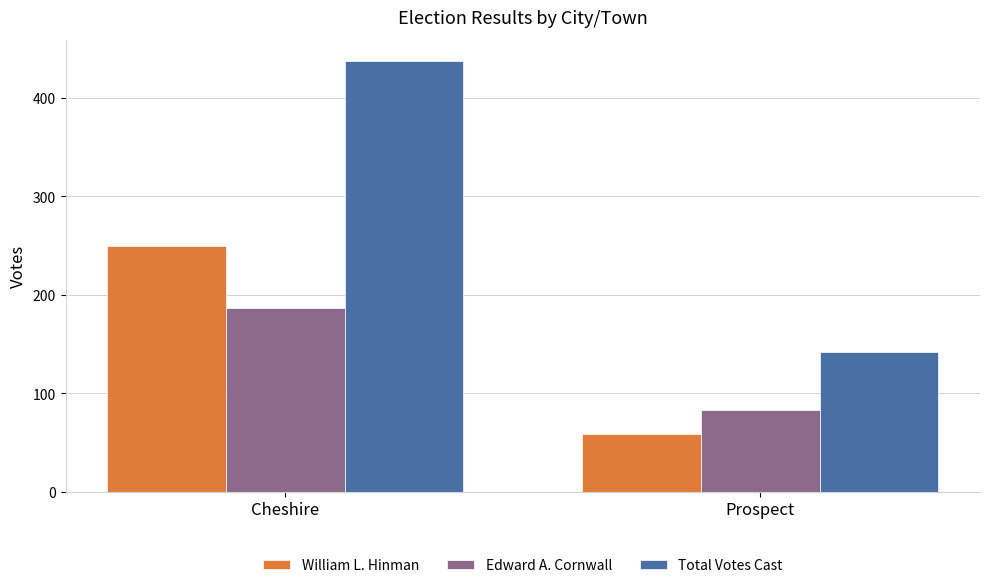

Does the chart contain any negative values?

No